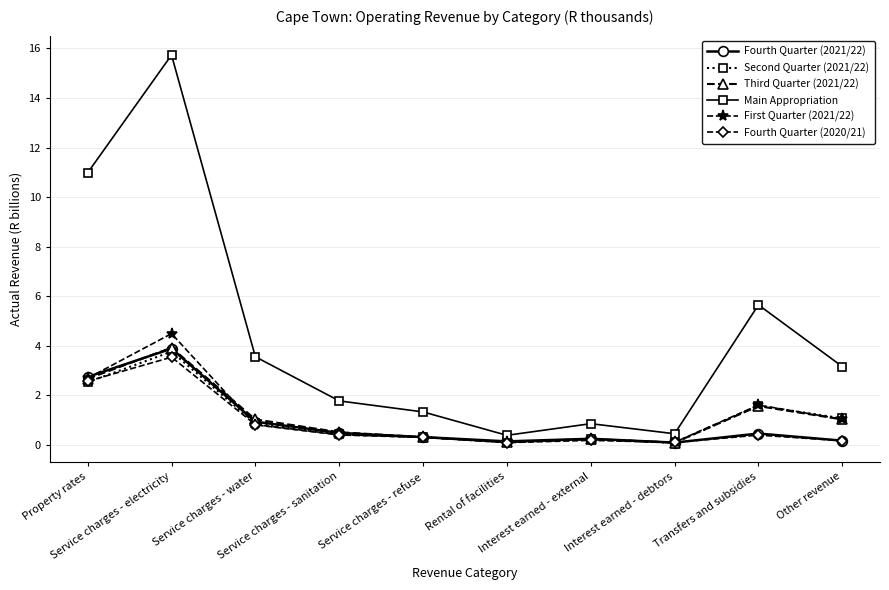

At which category does Main Appropriation reach its first local peak?

Service charges - electricity